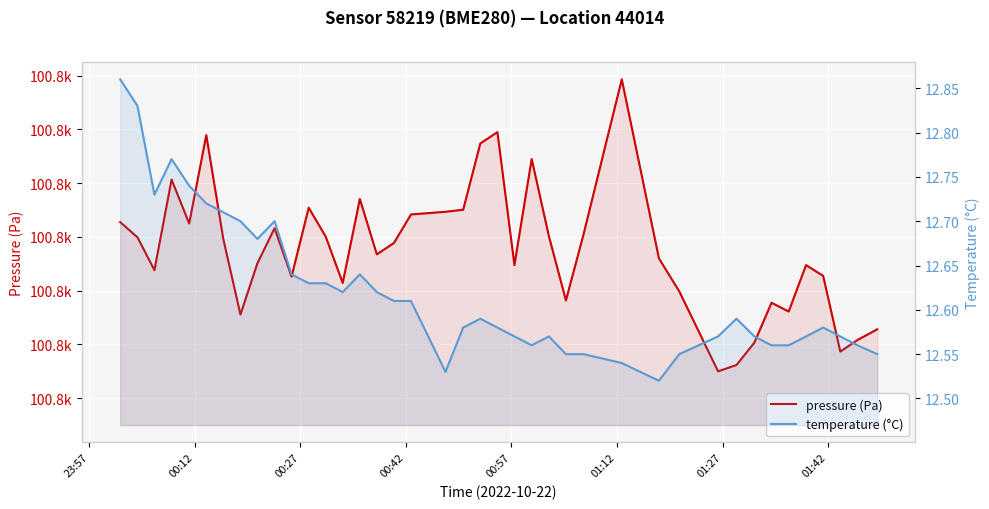

What is the sum of all pressure (Pa) values?

4033351.1